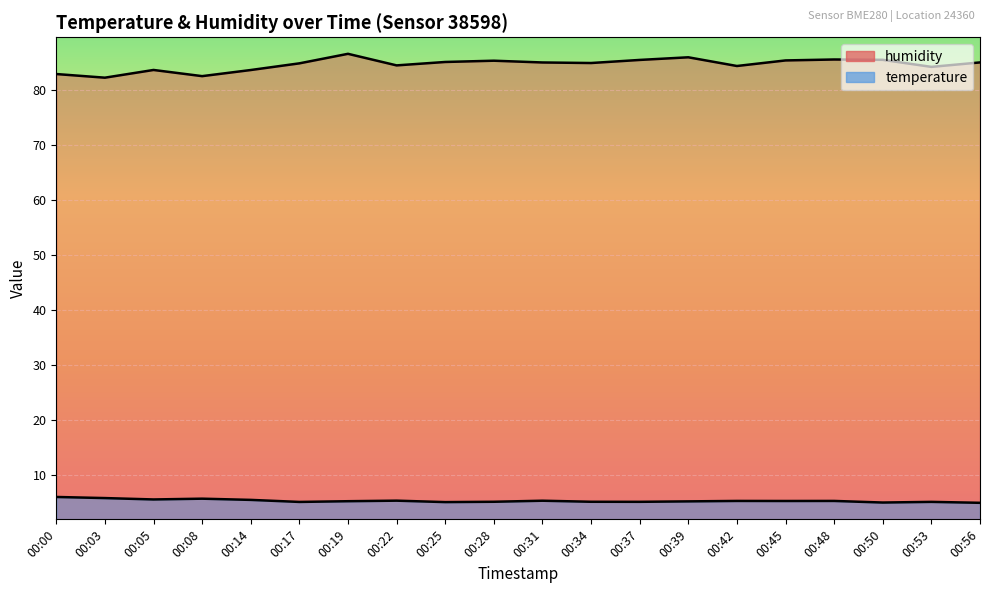

True or false: temperature and humidity cross at least once.

False